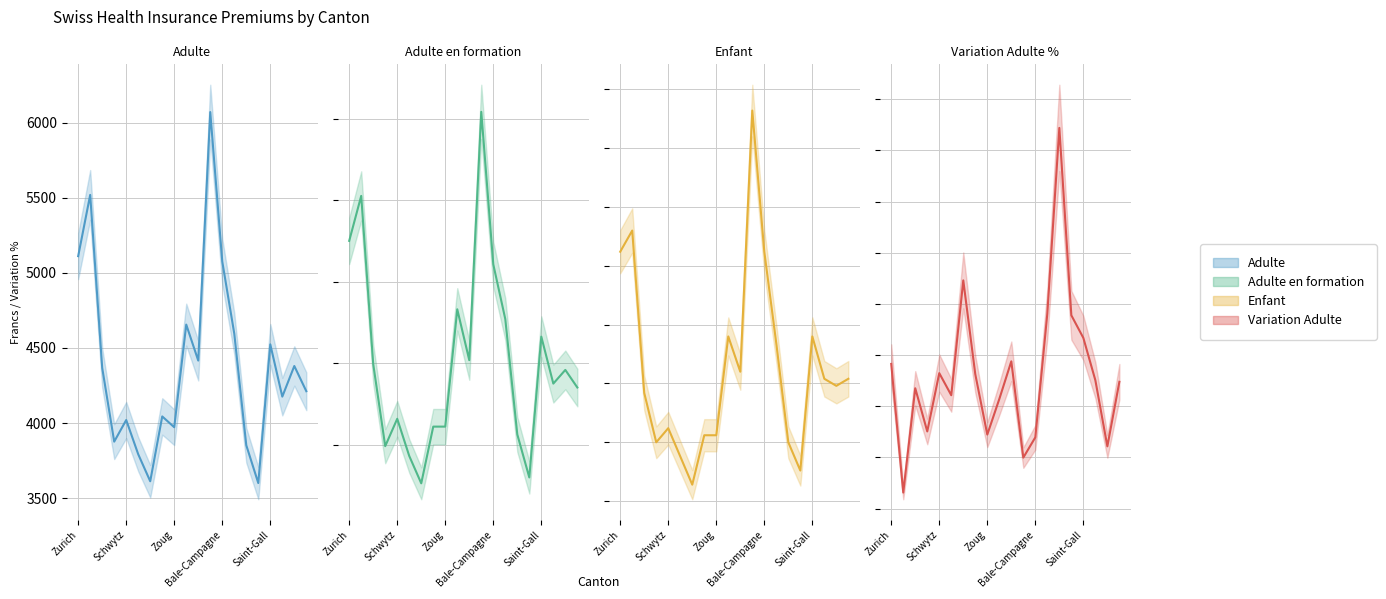

How many lines are shown in the chart?

4